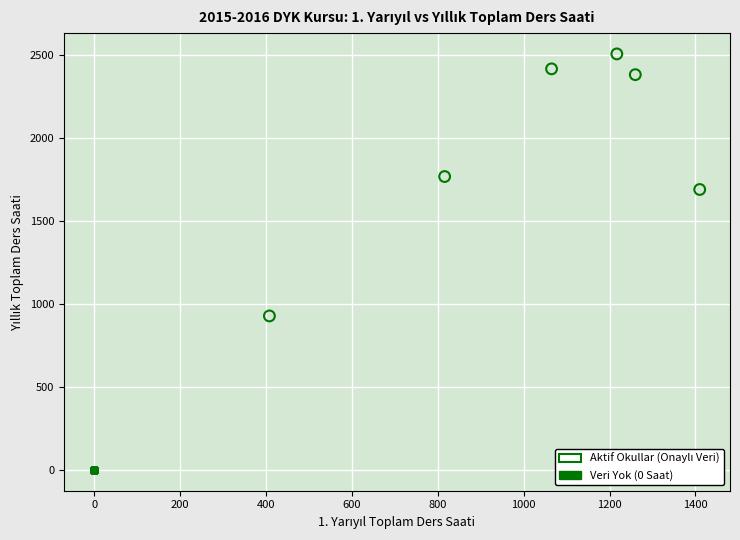

Which series contains the lowest Y value?

Veri Yok (0 Saat)